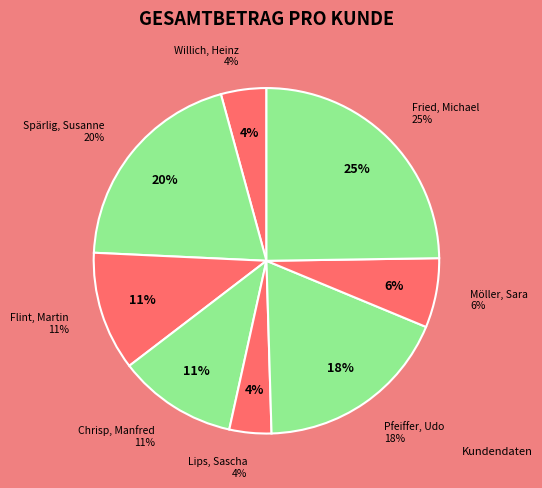

The Fried, Michael slice represents 18% of the pie. True or false?

False